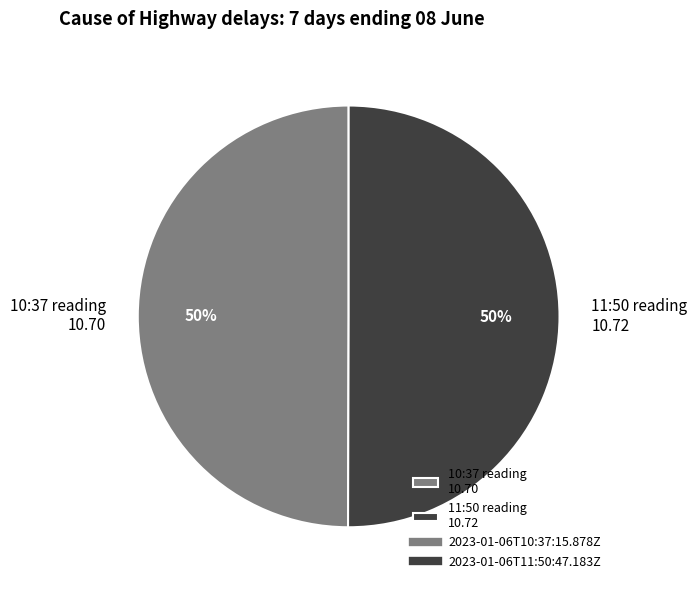

To the nearest percent, what portion does 10:37 reading 10.70 represent?

50%